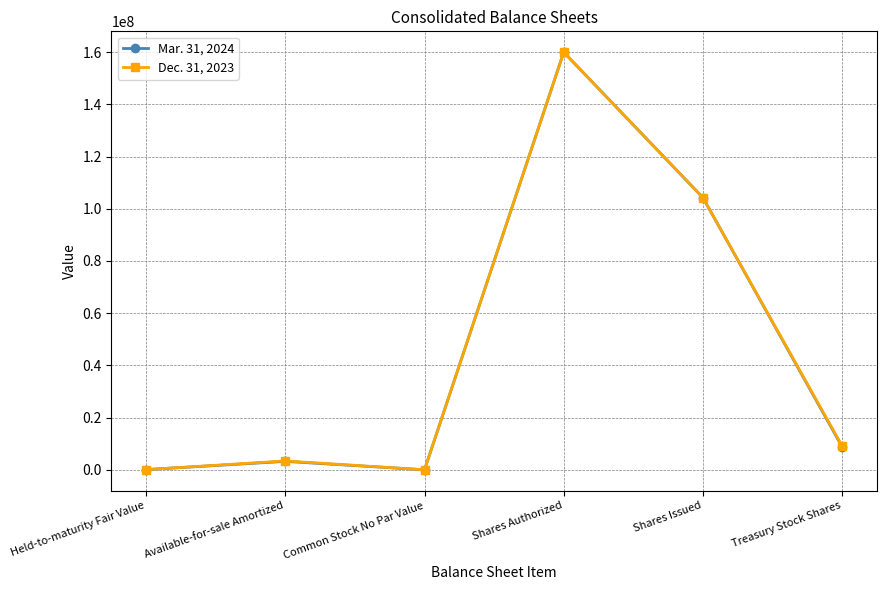

Rank the series by their average value, from lowest to highest.

Mar. 31, 2024, Dec. 31, 2023